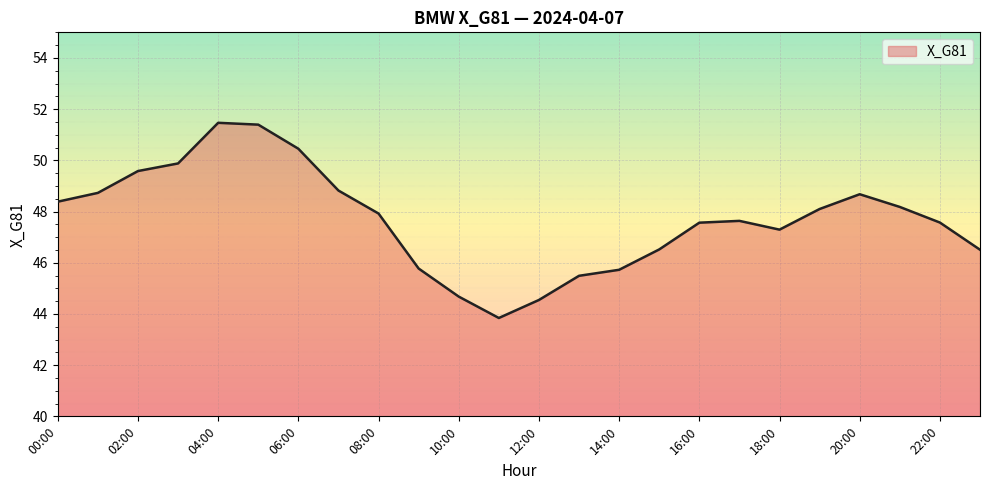

What is the difference between the maximum and minimum values?

7.6